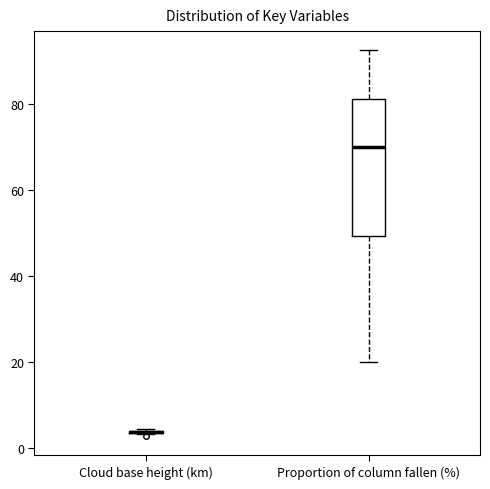

Where does the upper whisker of the box for Proportion of column fallen (%) end on the y-axis? The values are not printed on the chart, so give them approximately, as read against the axis.

92